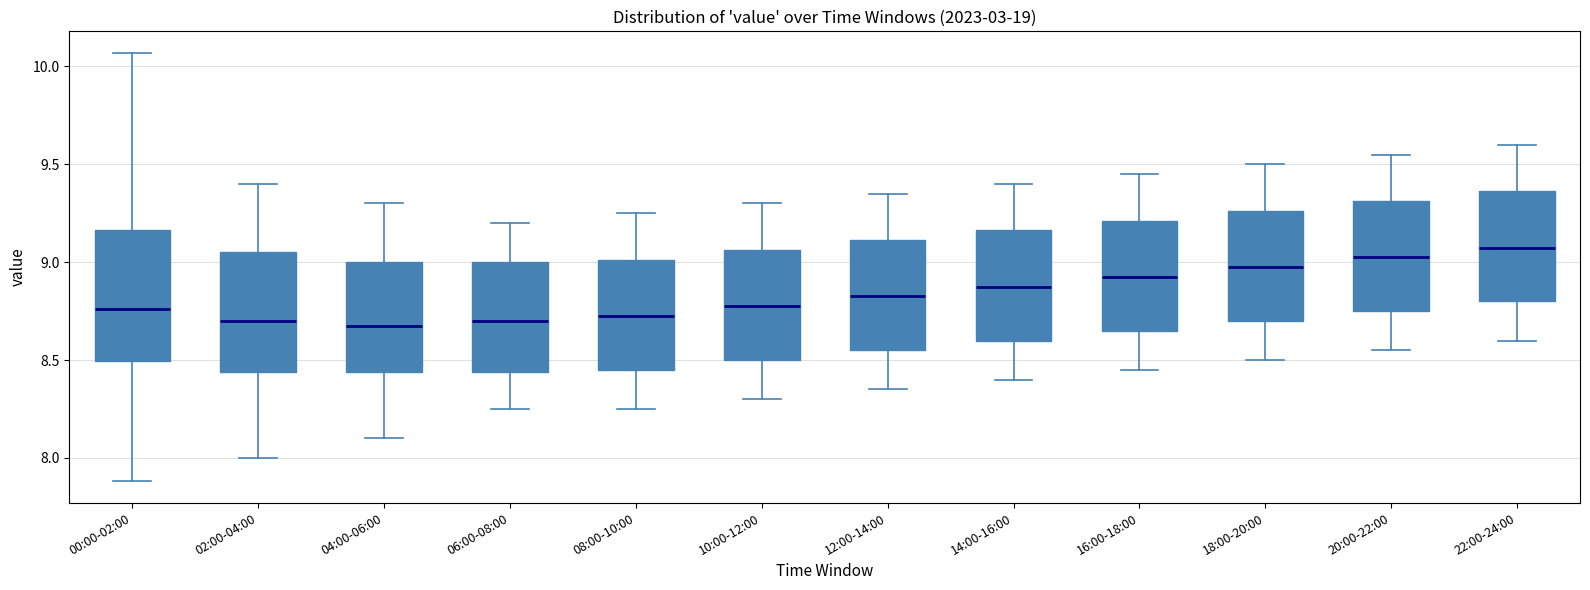

Where is the lower edge of the box for 10:00-12:00 on the y-axis? The values are not printed on the chart, so give them approximately, as read against the axis.

8.50